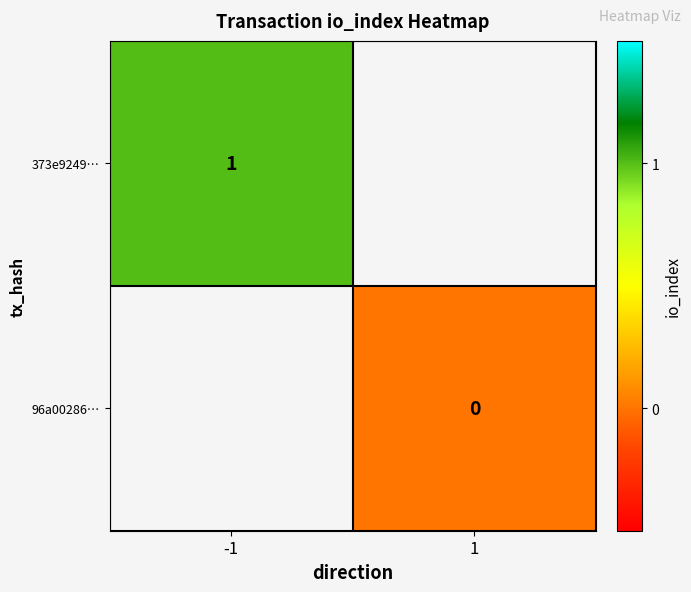

The value of 373e9249… at -1 is 0. True or false?

False